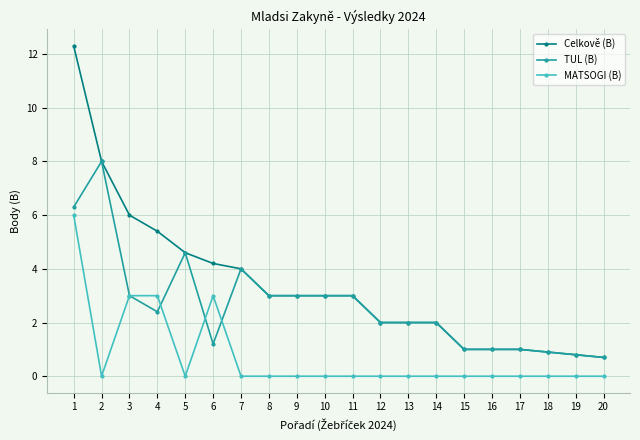

What is the maximum value for MATSOGI (B)?

6.0